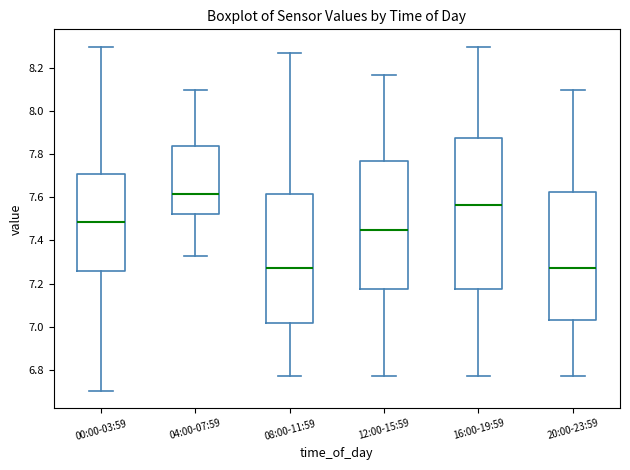

Which box is the tallest, from its lower edge to its upper edge?

16:00-19:59